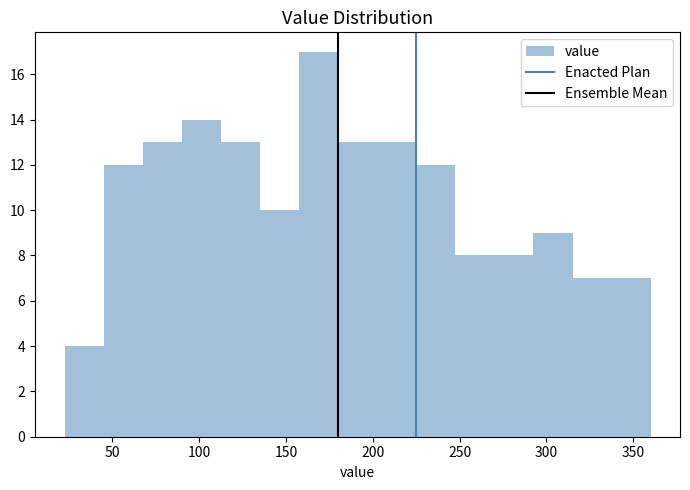

Reading left to right, list every bar in this chart as the range it spans on the x-axis followed by its height. Neither the bar edges nor the heights are printed on the chart, so give them approximately, as read against the axes.

22.5 to 45.0: 4
45.0 to 67.5: 12
67.5 to 90.0: 13
90.0 to 112.5: 14
112.5 to 135.0: 13
135.0 to 157.5: 10
157.5 to 180.0: 17
180.0 to 202.5: 13
202.5 to 225.0: 13
225.0 to 247.5: 12
247.5 to 270.0: 8
270.0 to 292.5: 8
292.5 to 315.0: 9
315.0 to 337.5: 7
337.5 to 360.0: 7